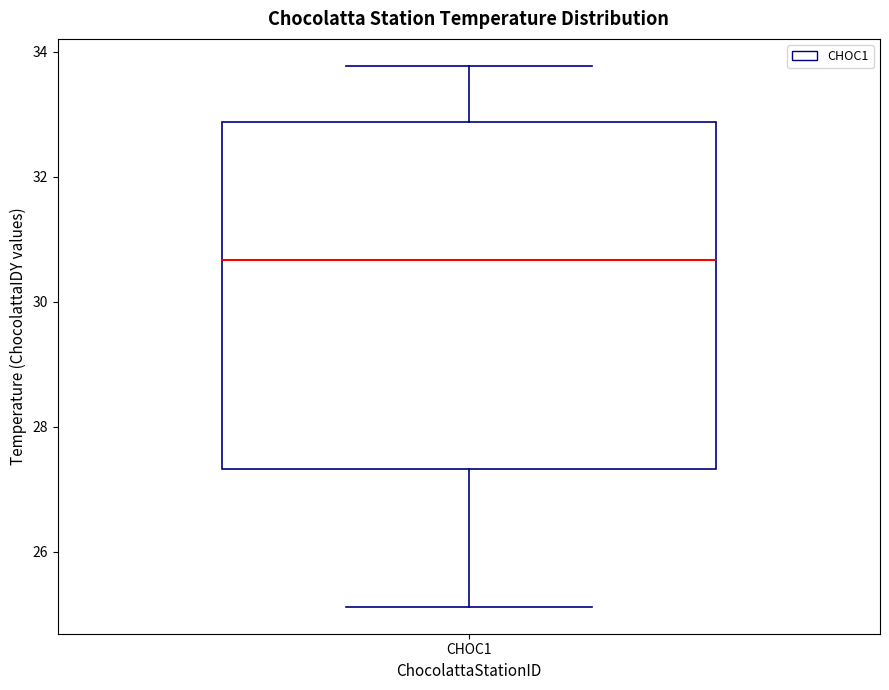

Where does the upper whisker of the box for CHOC1 end on the y-axis? The values are not printed on the chart, so give them approximately, as read against the axis.

33.8